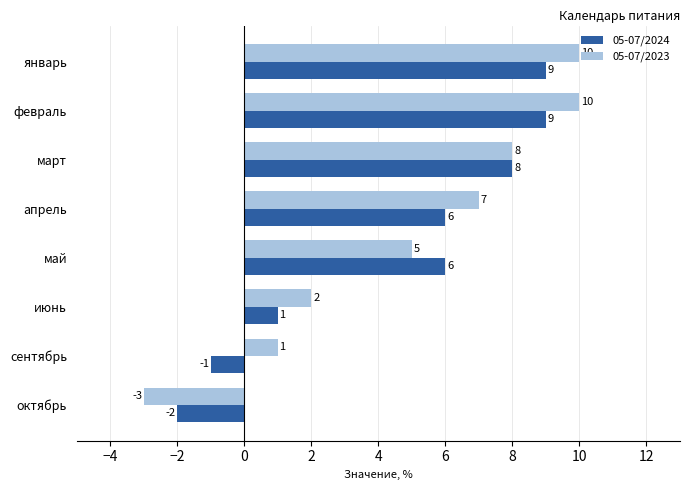

How many negative values does the 05-07/2023 series have?

1